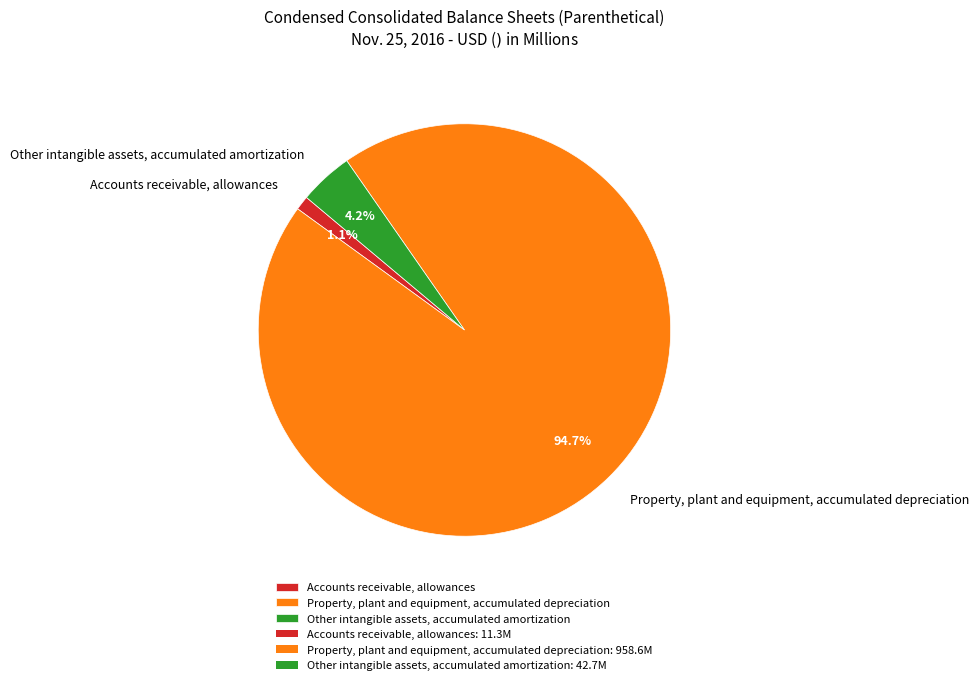

Does Accounts receivable, allowances account for over 50% of the chart?

No